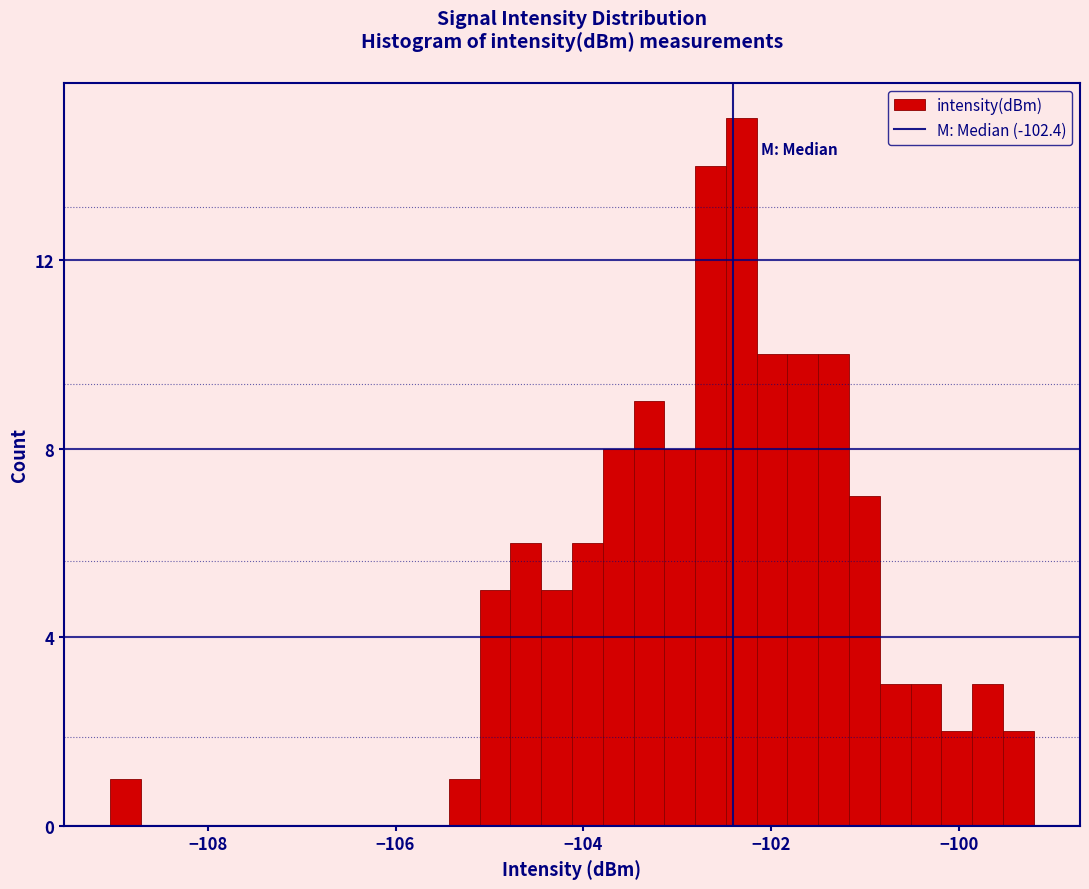

Around what value on the x-axis is the tallest bar? Give the approximate position of its centre, as read against the axis.

-102.4